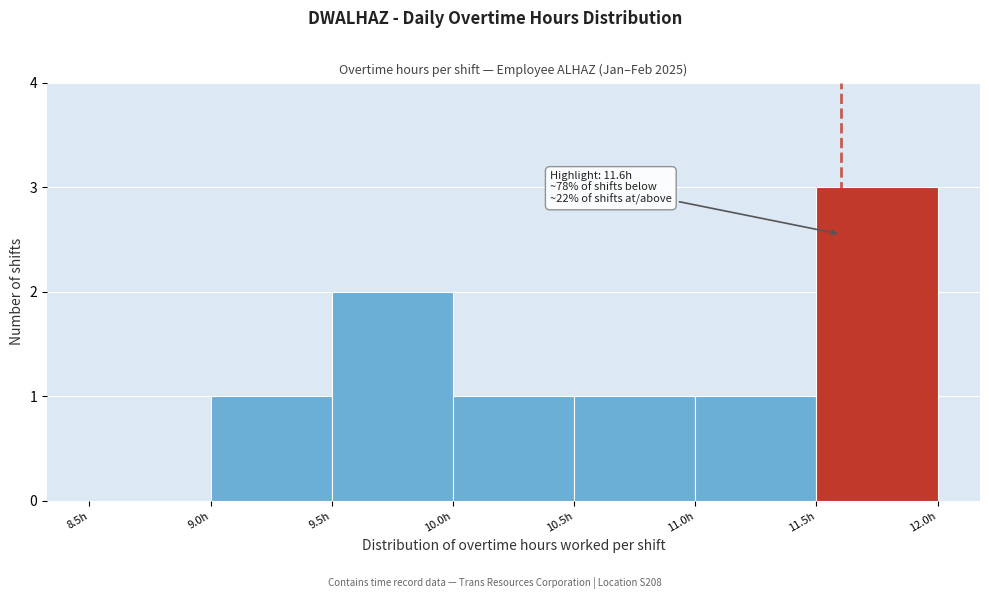

Which range on the x-axis has the tallest bar?

11.5 to 12.0